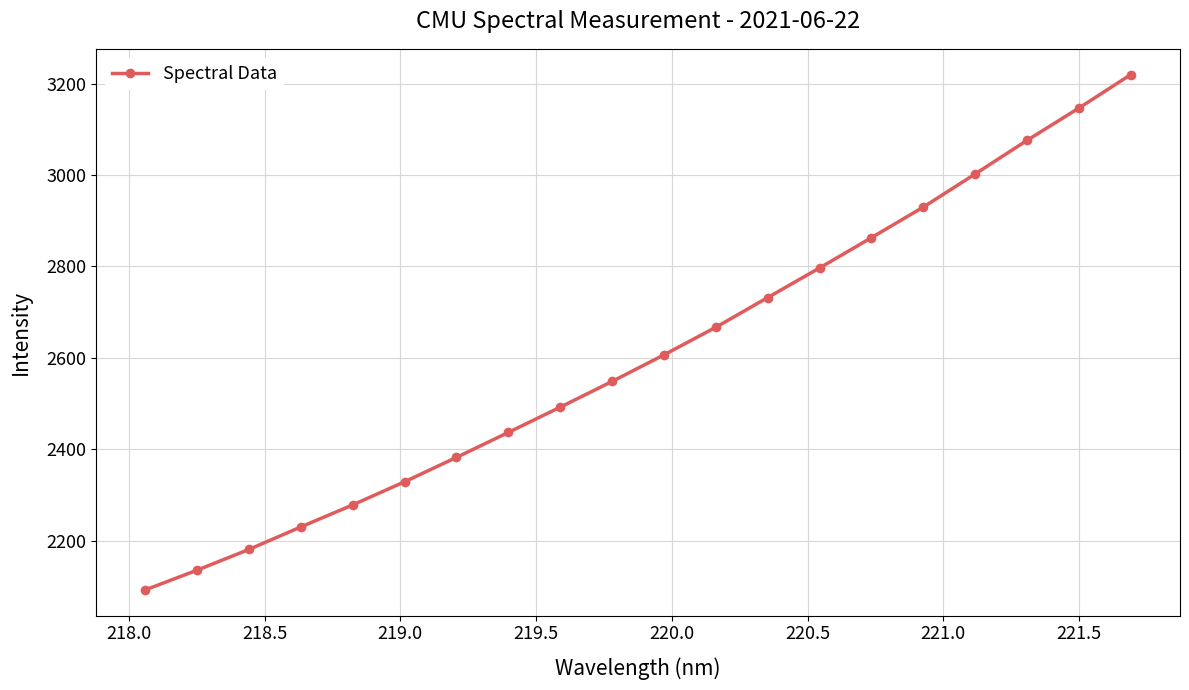

What is the value of the 10th point from the left?

2548.4